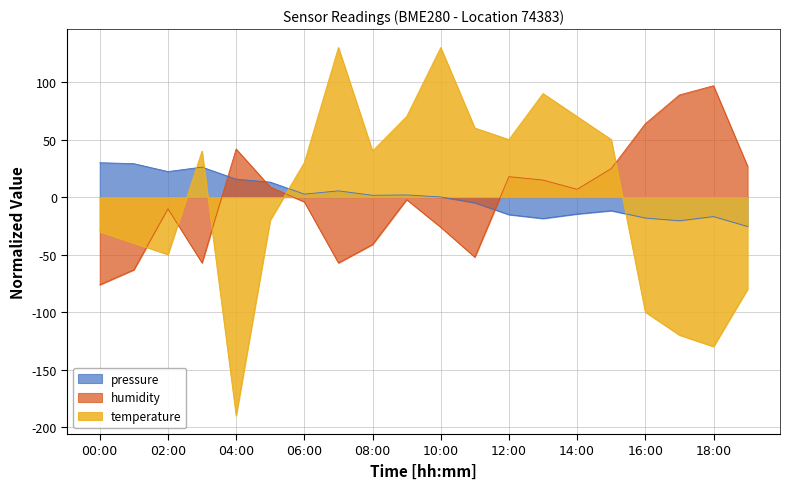

At how many categories does at least one series exceed -90?

20